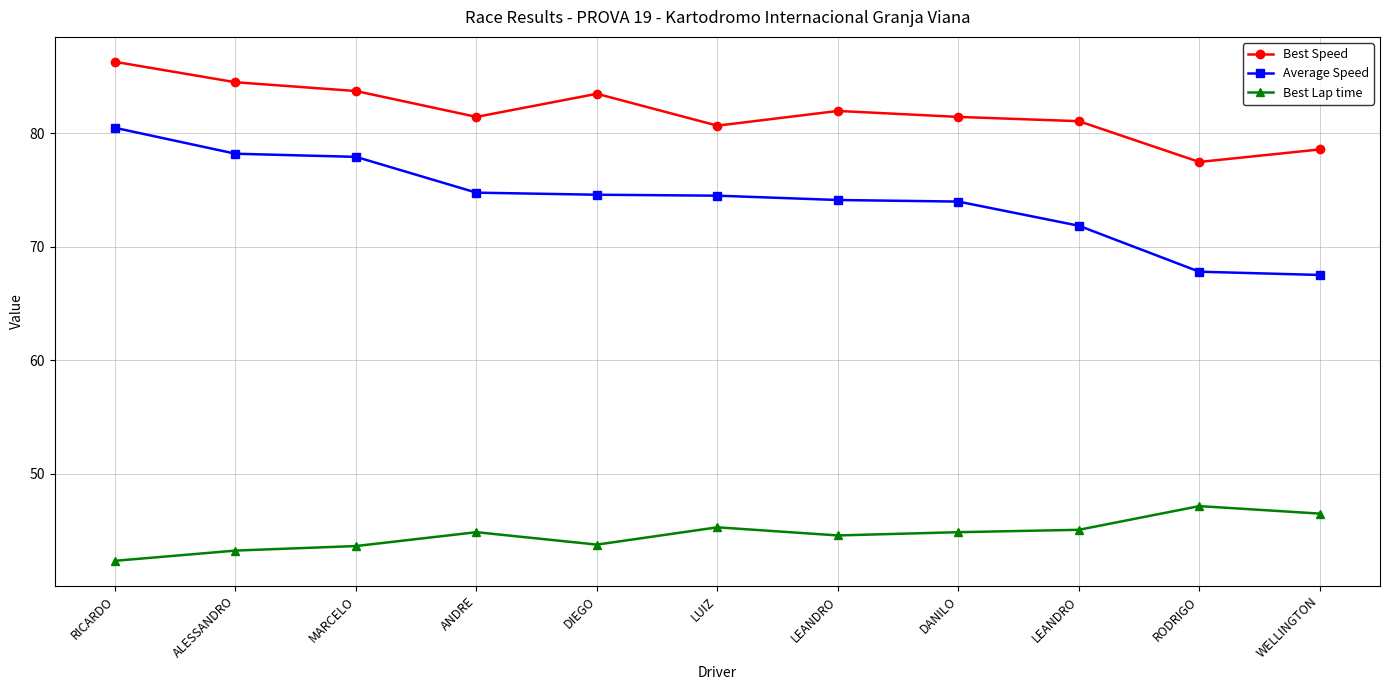

What is the label of the 9th point from the left?

LEANDRO